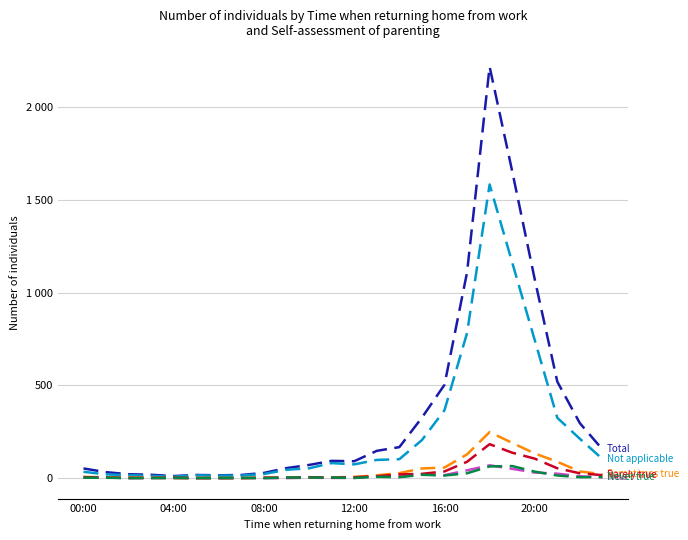

Does the chart have visible grid lines?

Yes